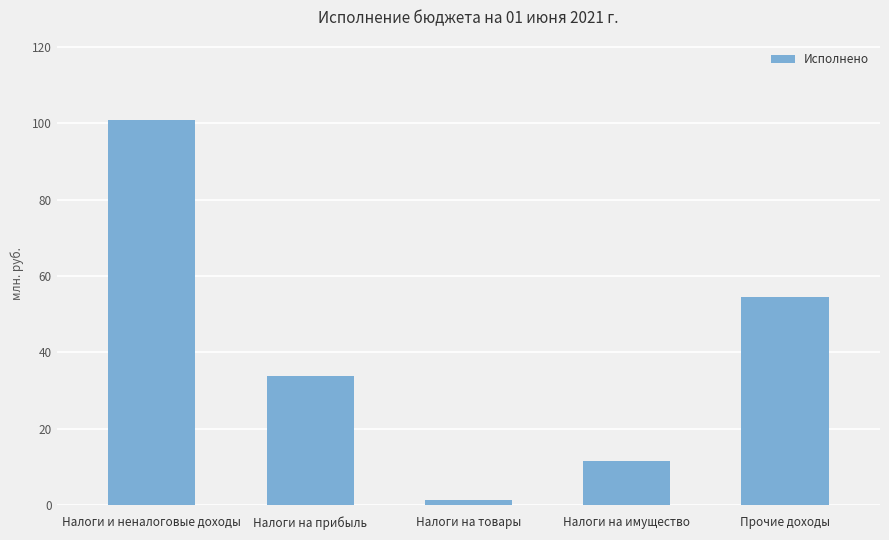

Approximately how many times larger is the value at Прочие доходы compared to Налоги на товары?

43.0